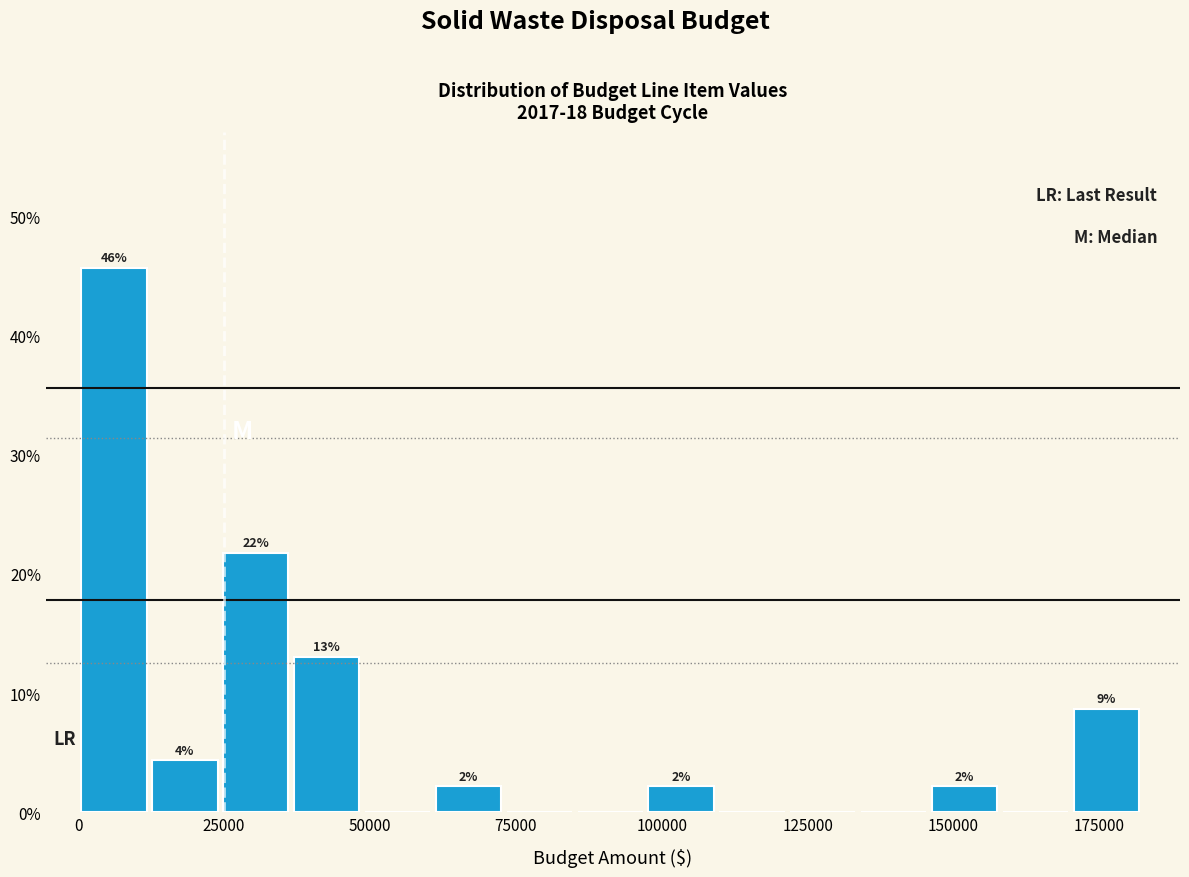

Around what value on the x-axis is the tallest bar? Give the approximate position of its centre, as read against the axis.

5000